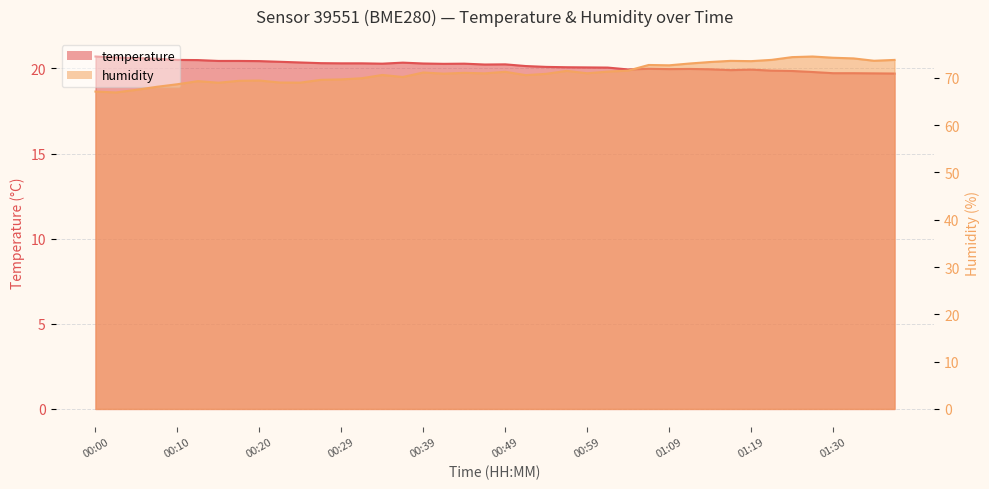

What is the difference between the humidity values at 01:22 and 00:17?

4.4